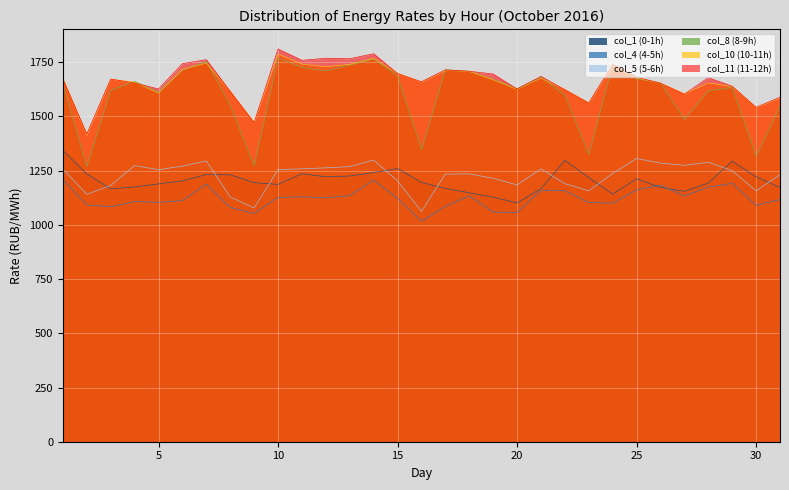

What is the maximum value shown in the chart?

1811.3